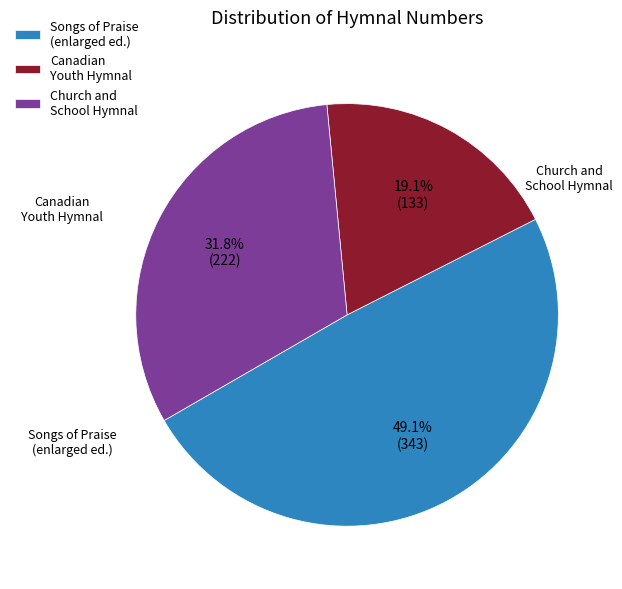

Combined, what portion of the pie is Church and School Hymnal and Songs of Praise (enlarged ed.)?

80.9%